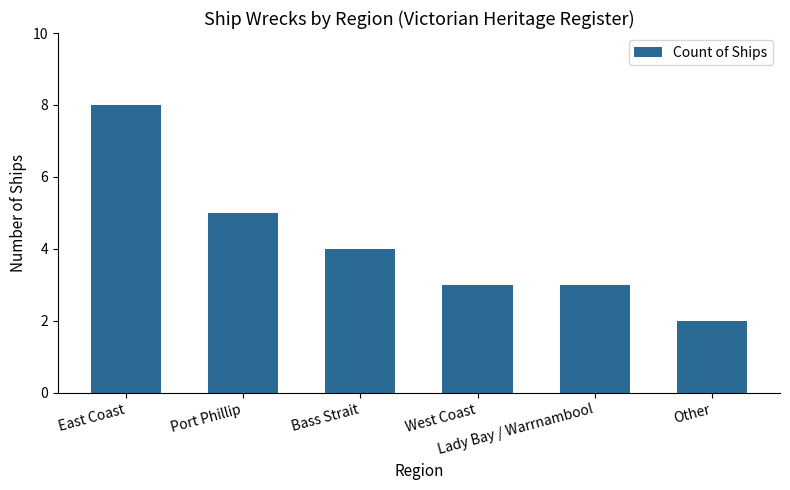

Is it true that the value at Other is 2?

True